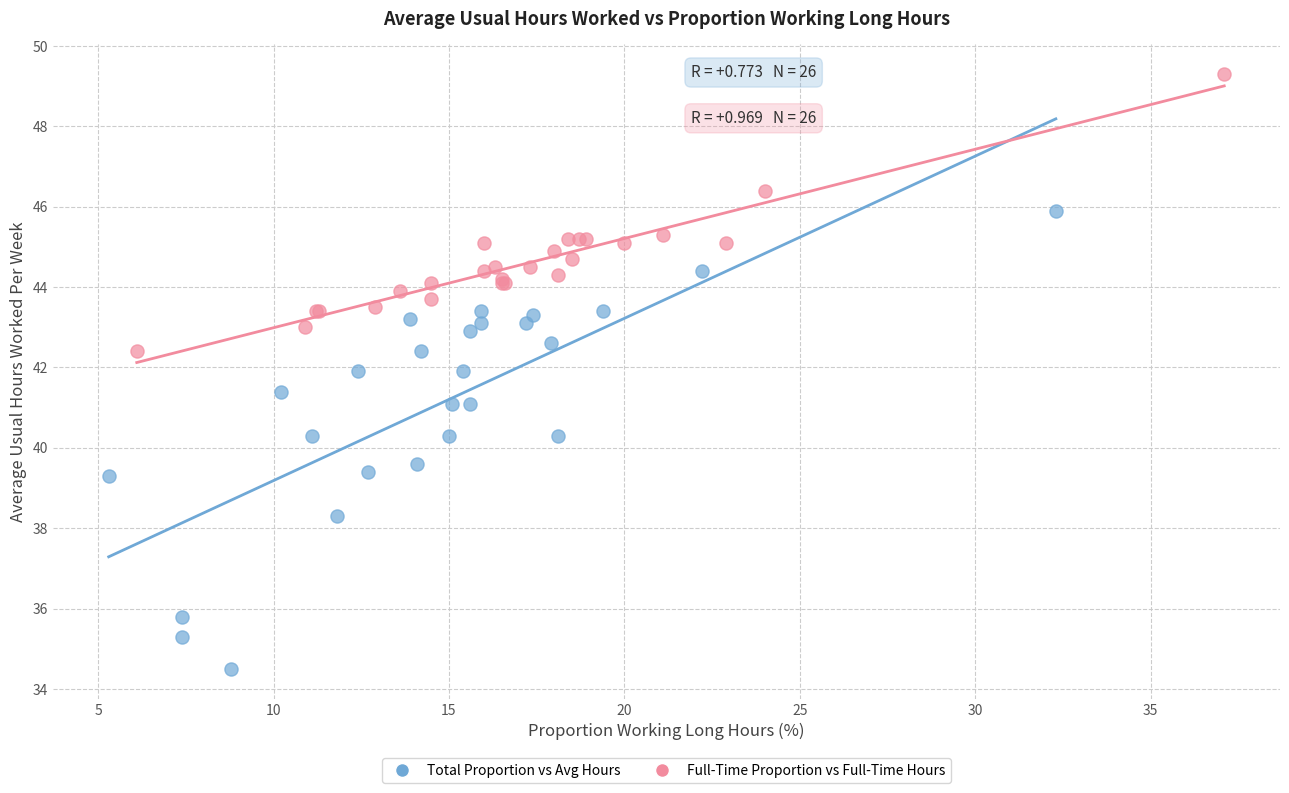

Which series has the widest spread of Y values?

Total Proportion vs Avg Hours